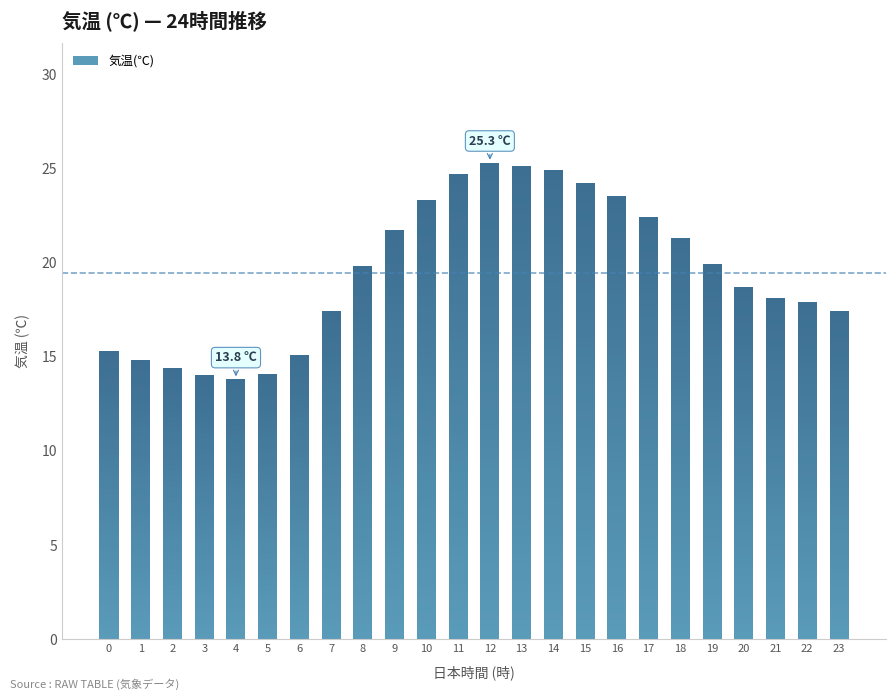

At which label does the data first exceed 19?

8